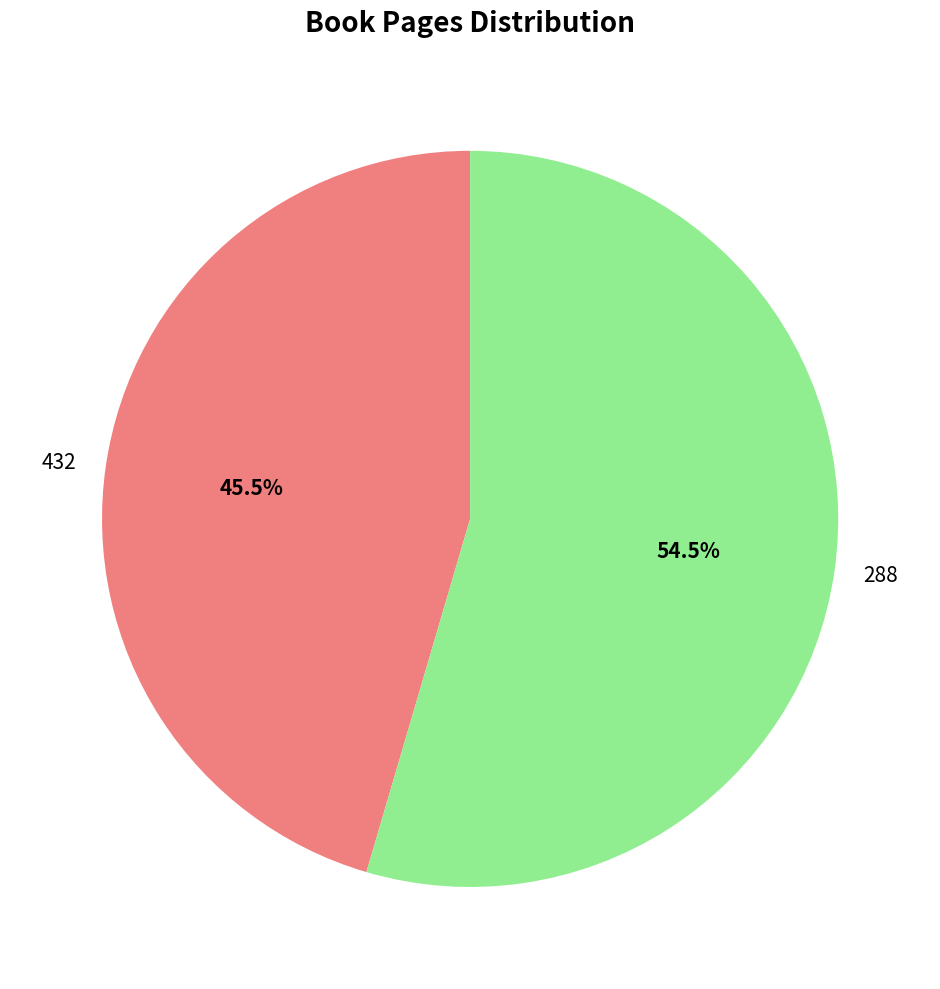

Which slice represents more than half of the pie?

288